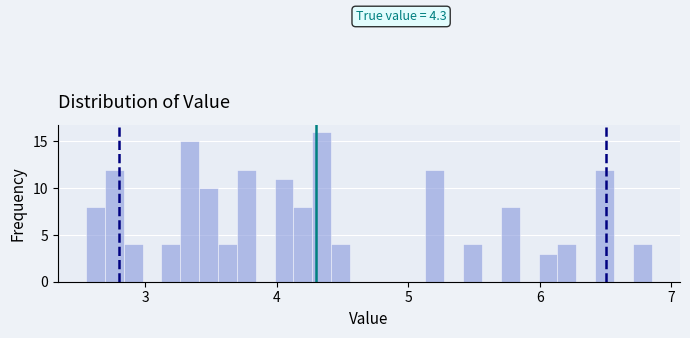

Around what value on the x-axis is the tallest bar? Give the approximate position of its centre, as read against the axis.

4.3